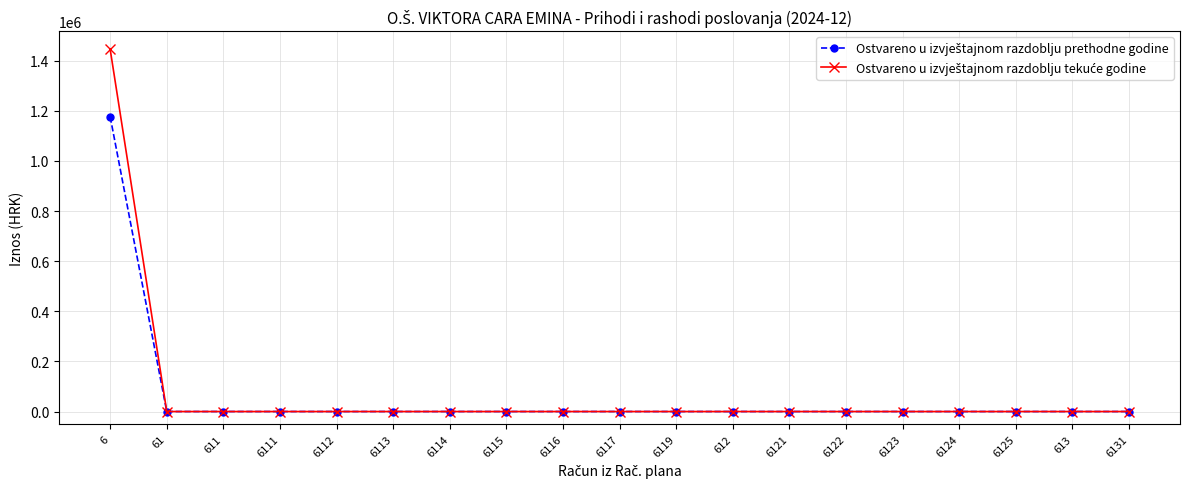

At which category is the sum across all series the highest?

6